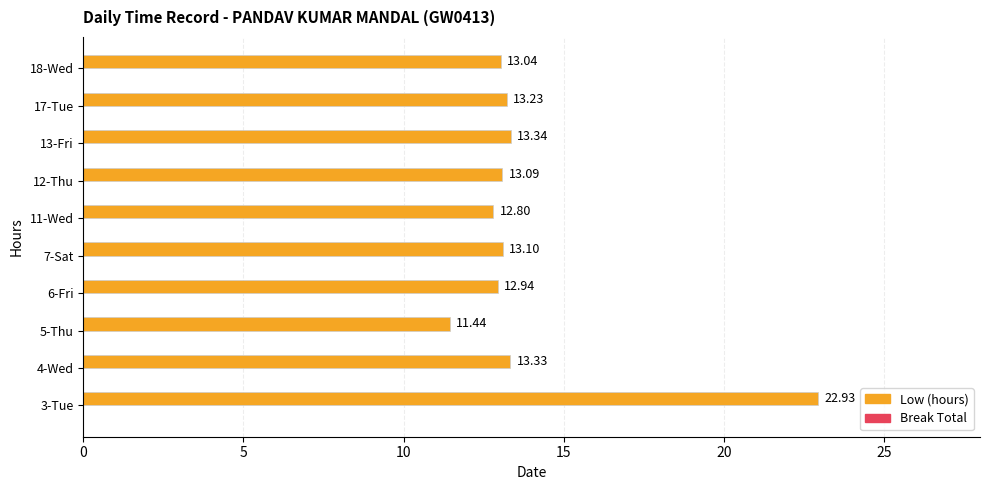

Which has a higher value, 7-Sat or 11-Wed?

7-Sat